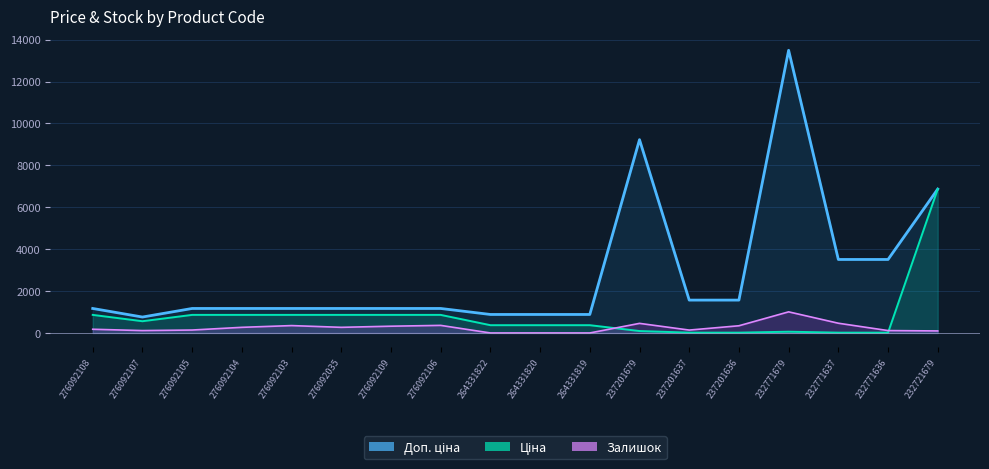

True or false: Доп. ціна and Залишок intersect in this chart.

False